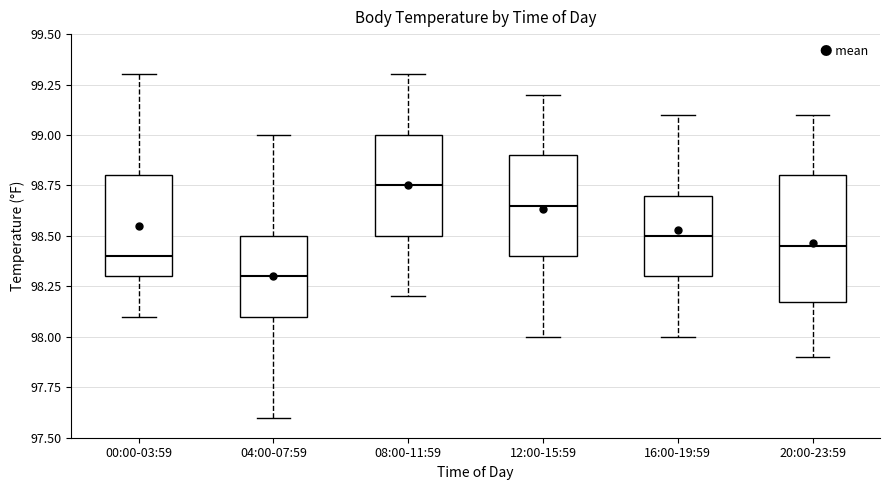

Where is the upper edge of the box for 20:00-23:59 on the y-axis? The values are not printed on the chart, so give them approximately, as read against the axis.

98.80